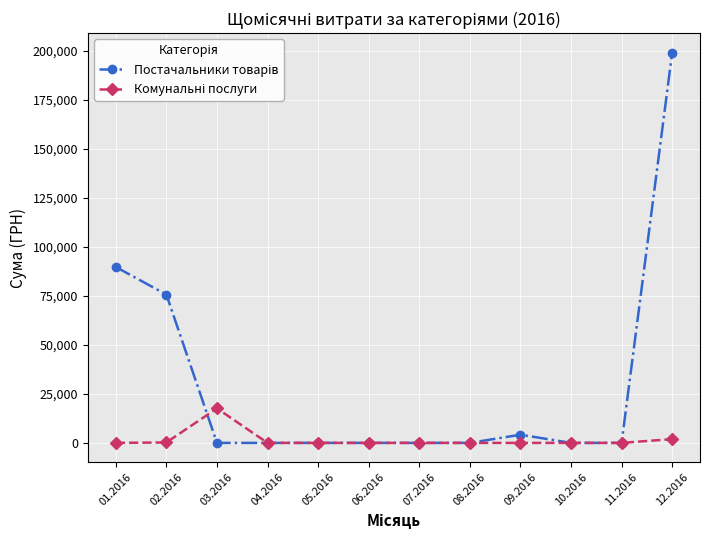

How many lines are shown in the chart?

2